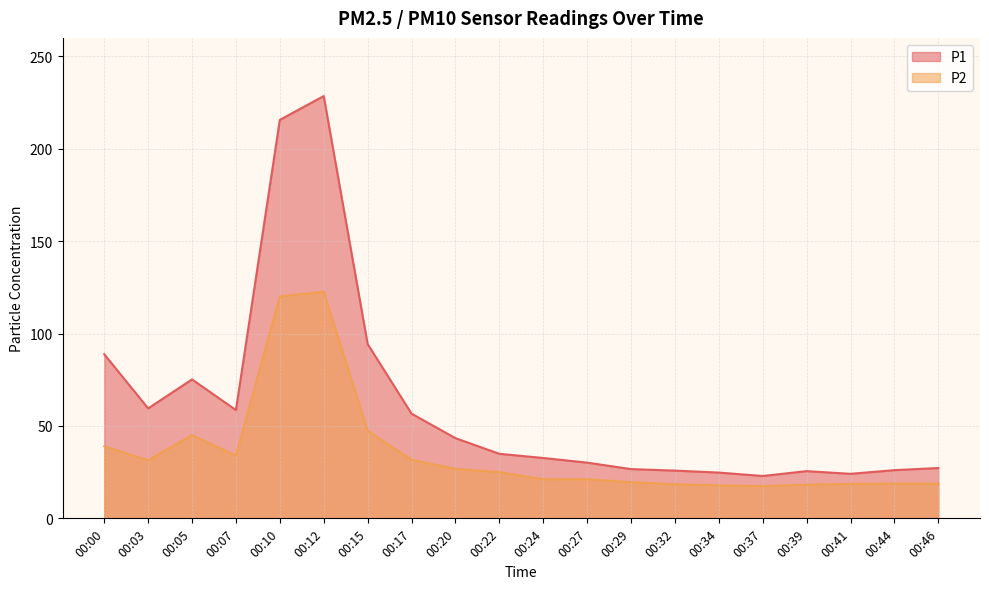

At which label is P2 closest to 70?

00:15